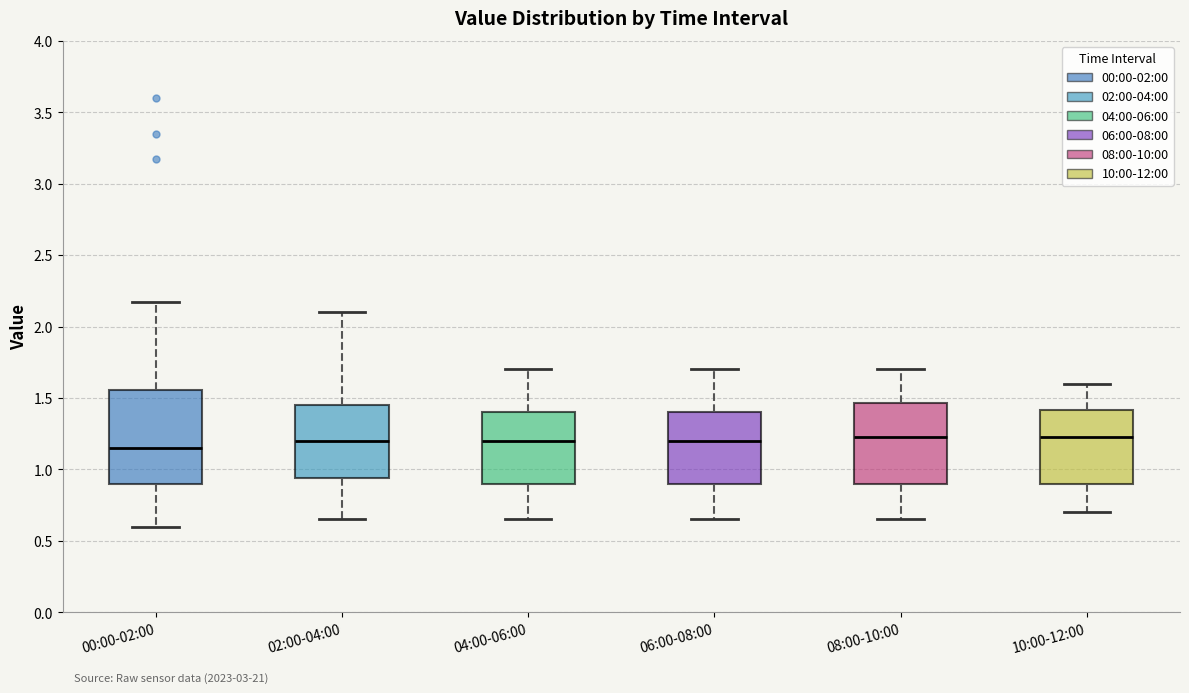

Where does the upper whisker of the box for 04:00-06:00 end on the y-axis? The values are not printed on the chart, so give them approximately, as read against the axis.

1.70